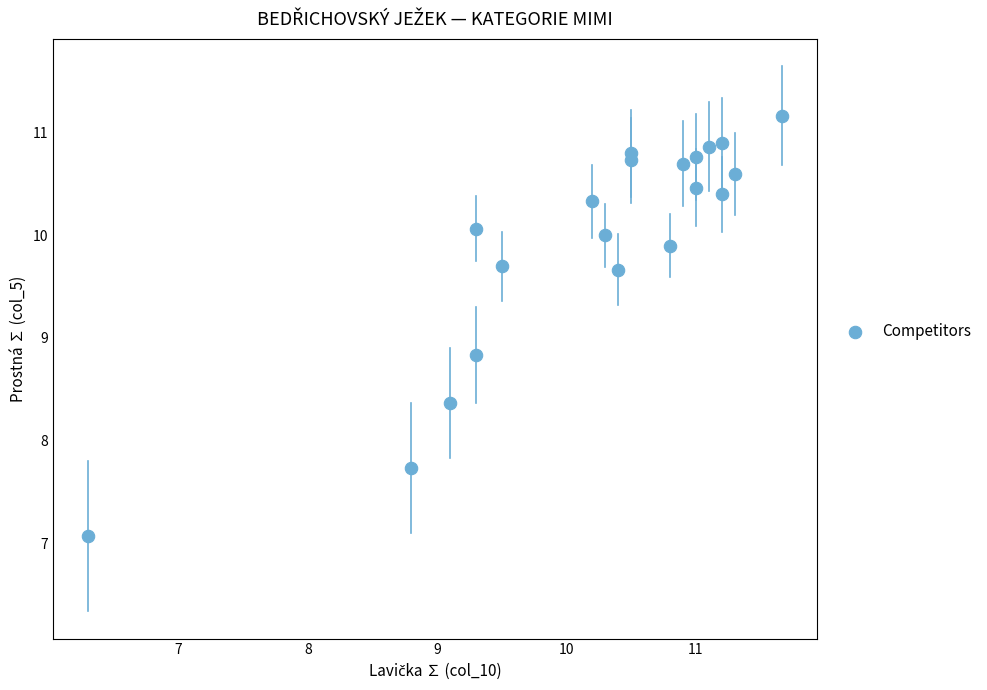

What Y value in the scatter plot is closest to 9?

8.8